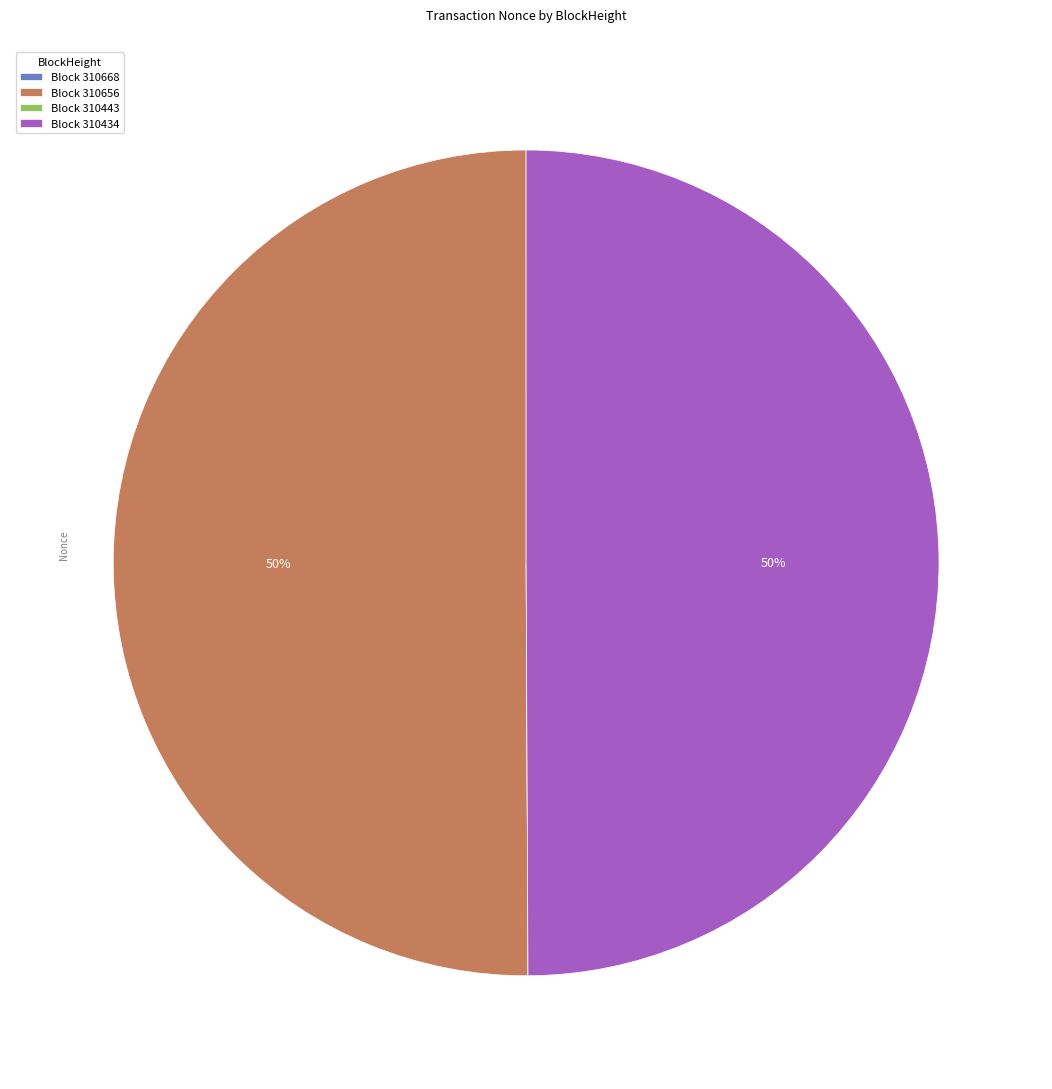

To the nearest percent, what is the difference between the largest and smallest slice percentages?

50%